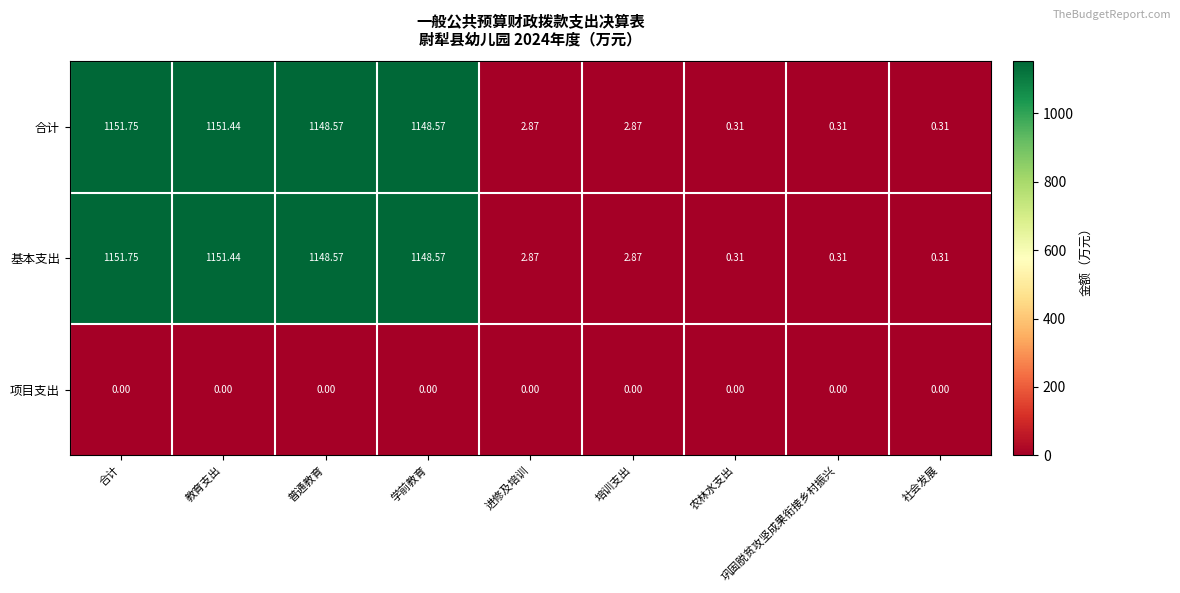

Is the value of 项目支出 at 普通教育 greater than the value of 合计 at 农林水支出?

No